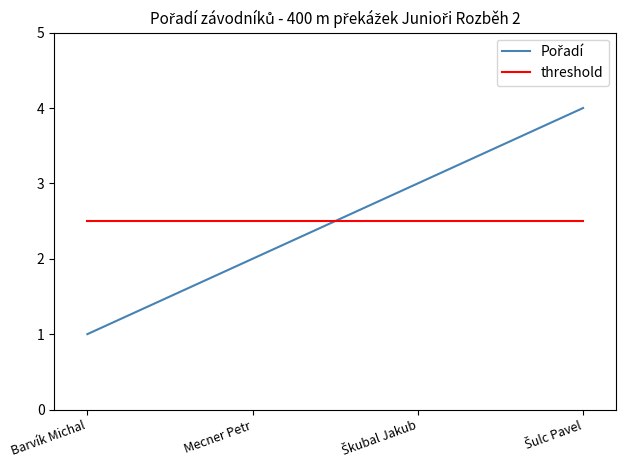

What is the highest value of the threshold series?

2.5